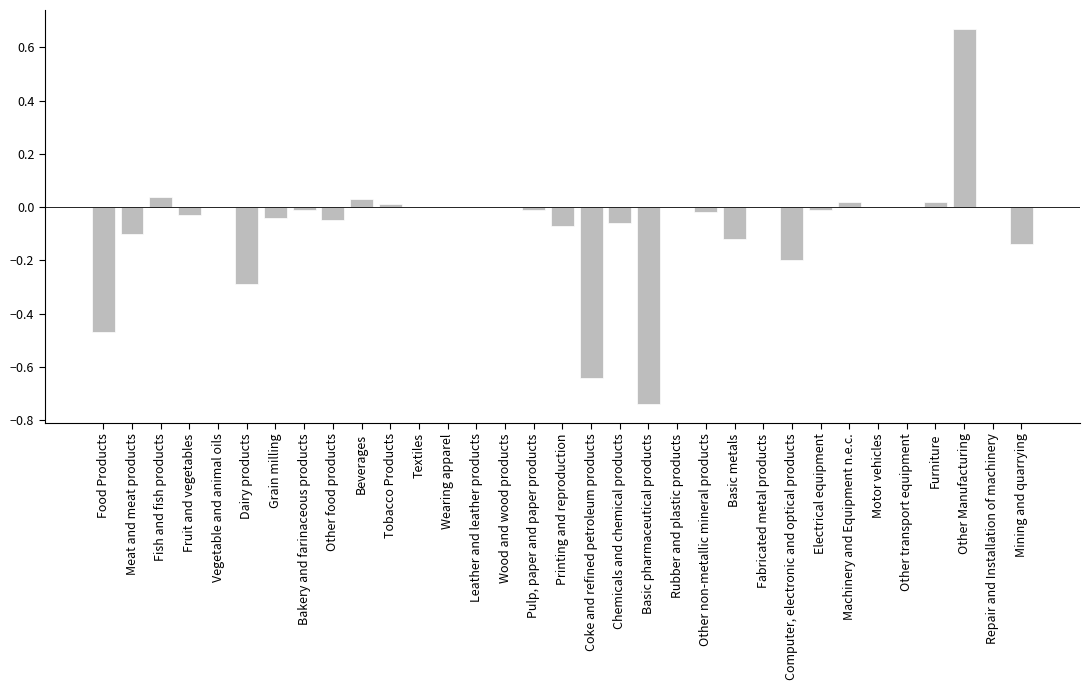

What value does the data have at Dairy products?

-0.3